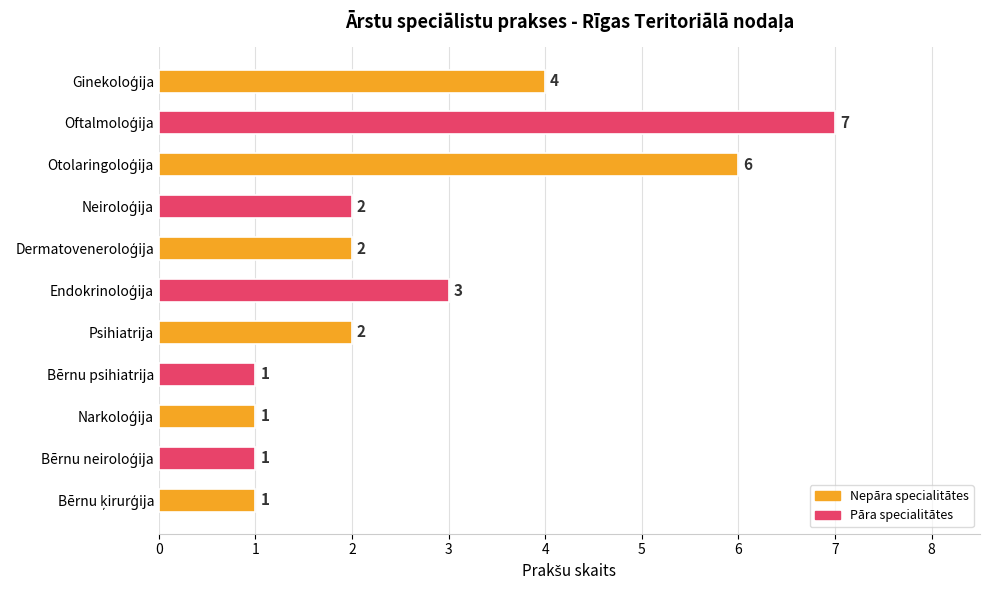

What is the difference between the maximum and second lowest values?

6